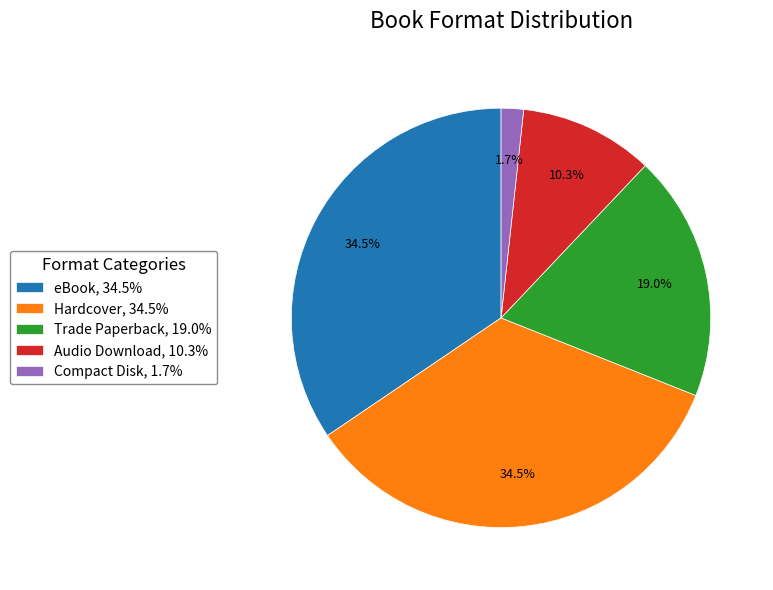

How many slices are in this pie chart?

5